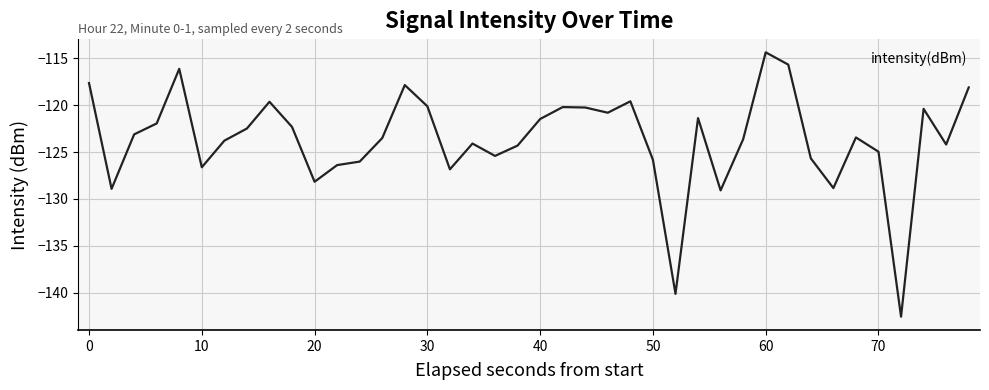

What is the difference between the maximum and minimum values?

28.2